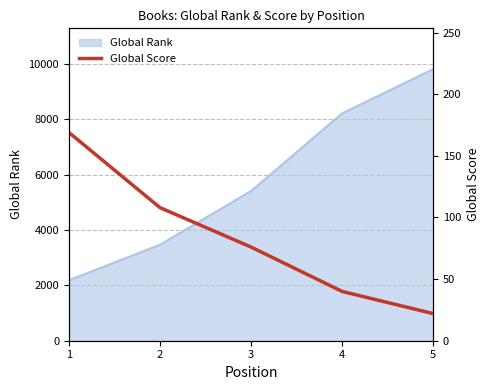

True or false: the data has more than 1 interior local peaks.

False